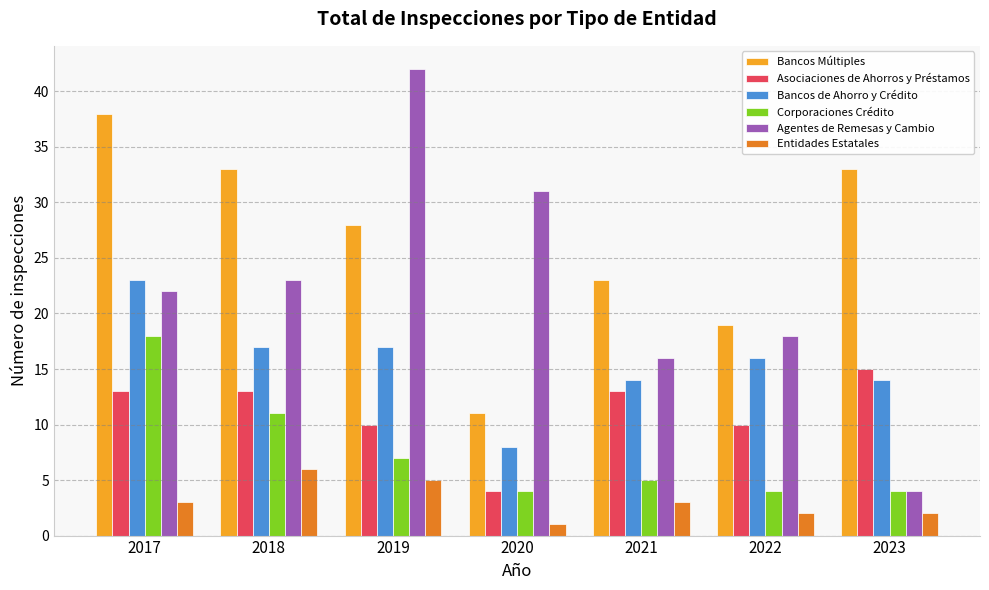

What is the average value of the Bancos Múltiples series?

26